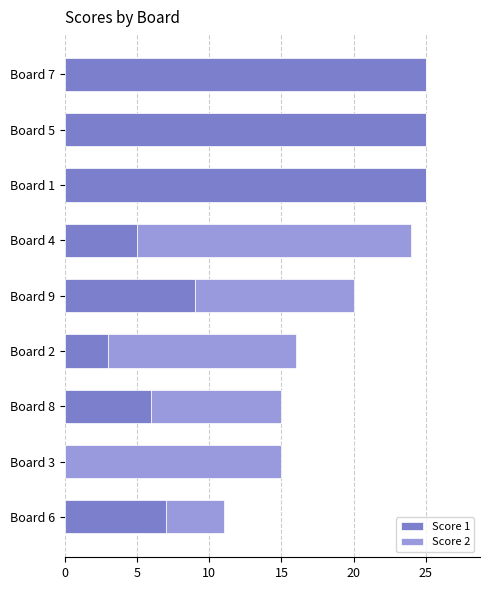

The Score 1 series shows 1 at Board 4. True or false?

False